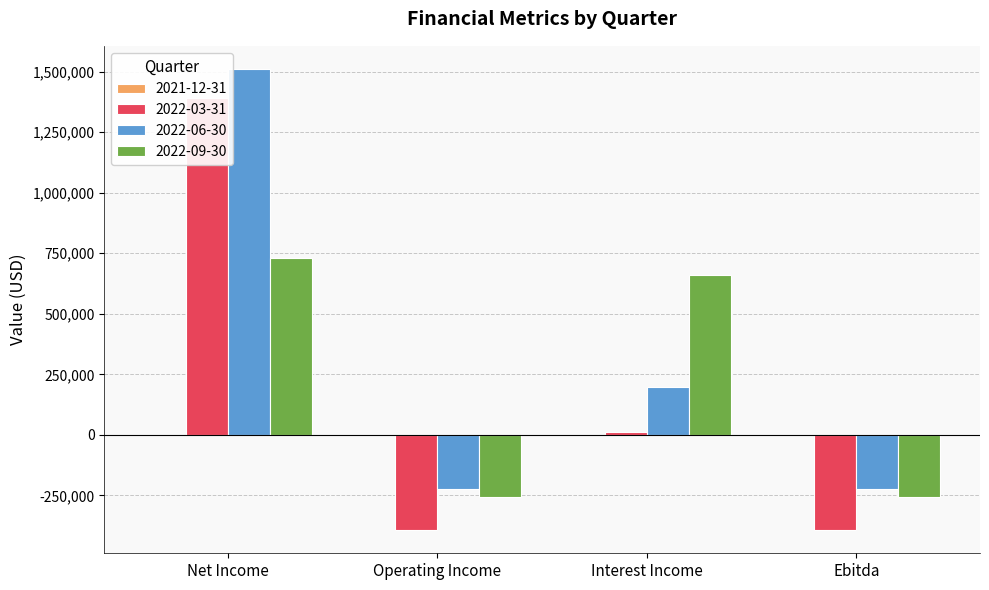

List the series in order of their peak value, lowest first.

2021-12-31, 2022-09-30, 2022-03-31, 2022-06-30